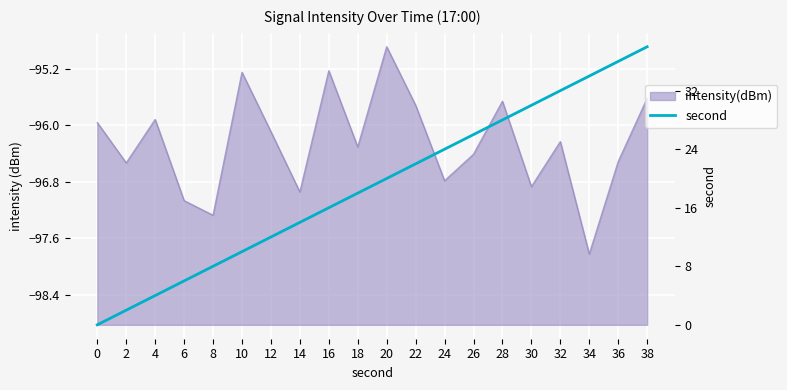

List the labels in order of value, largest first.

38, 36, 34, 32, 30, 28, 26, 24, 22, 20, 18, 16, 14, 12, 10, 8, 6, 4, 2, 0